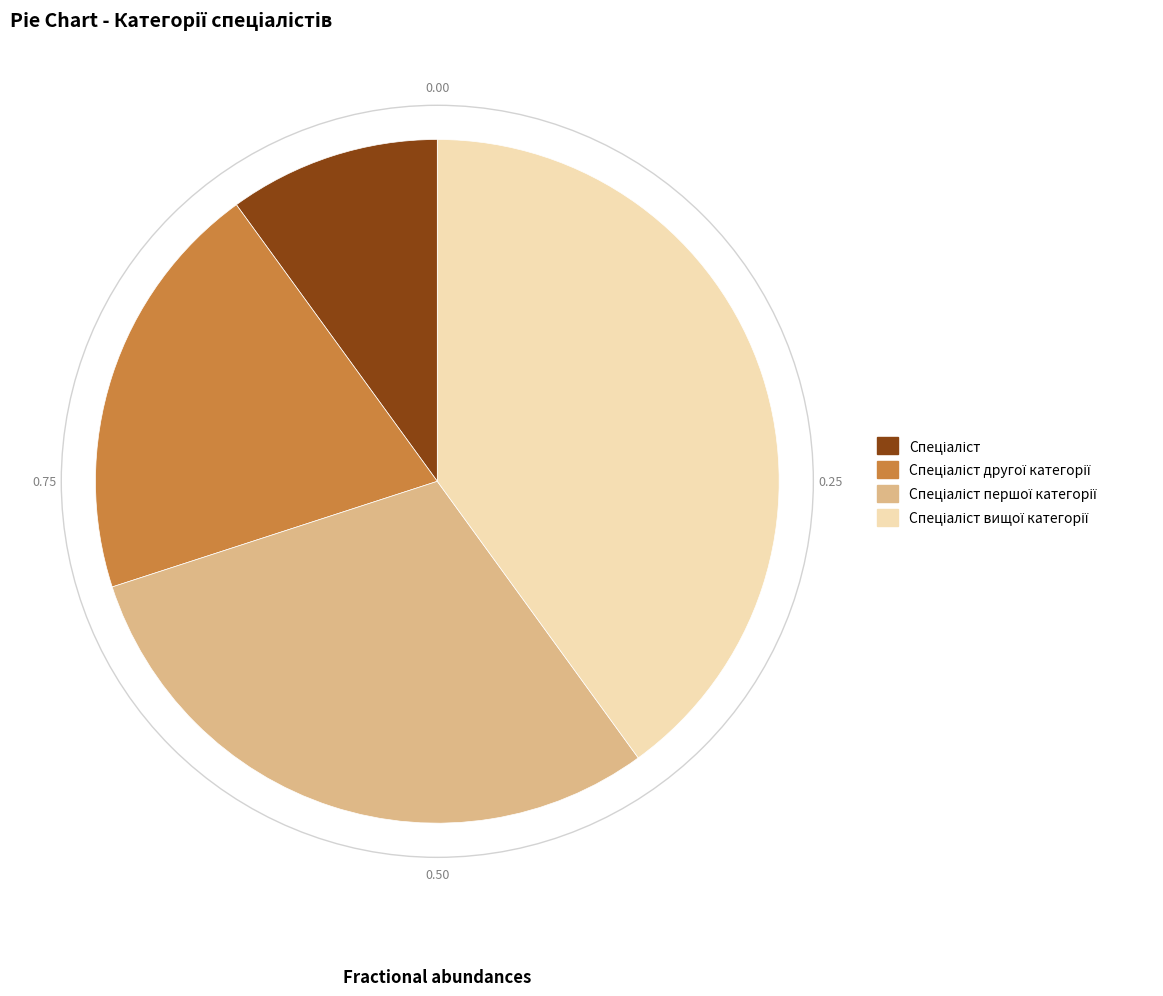

Does any single category account for the majority?

No